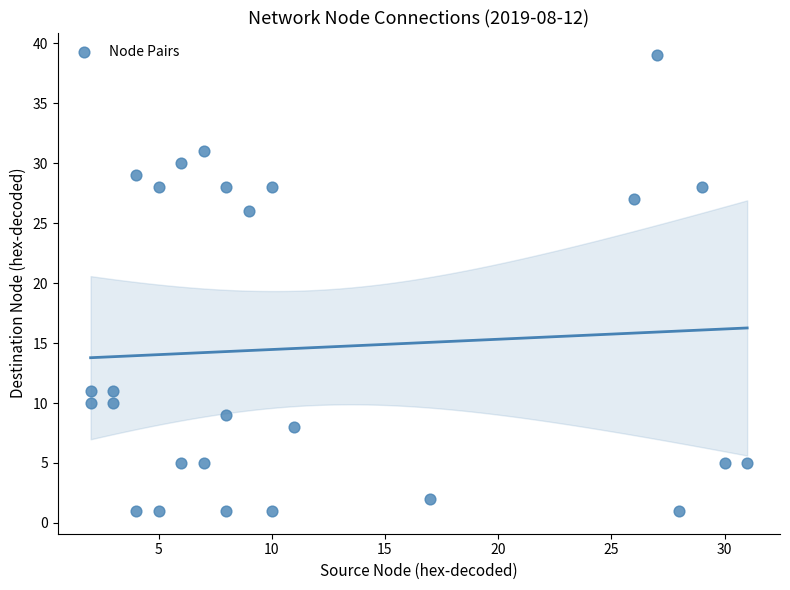

What Y value in the scatter plot is closest to 20?

26